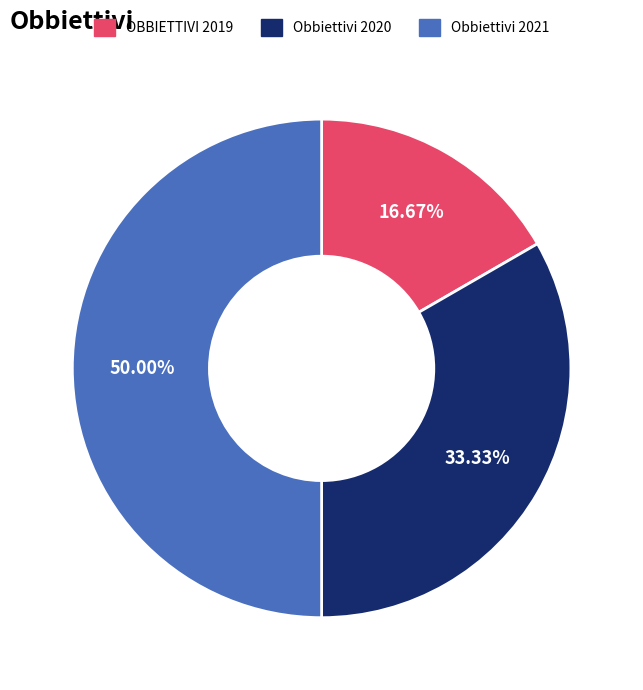

What percentage is the OBBIETTIVI 2019 slice, to the nearest percent?

17%